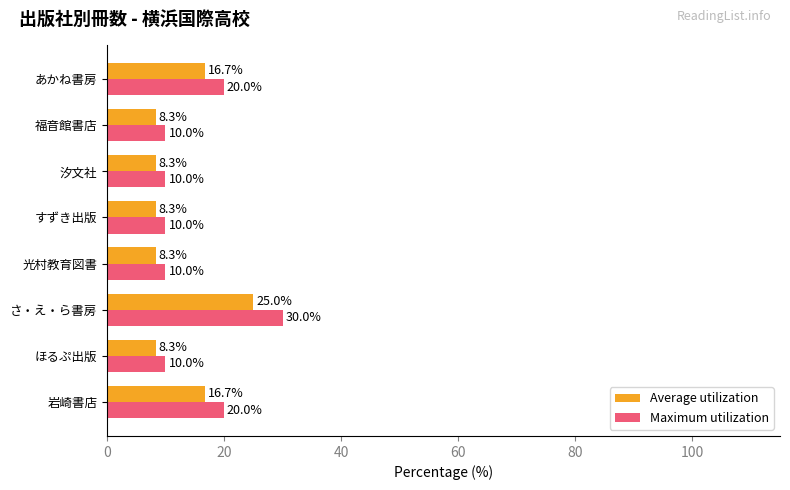

Which series changed the most between さ・え・ら書房 and 光村教育図書?

Maximum utilization